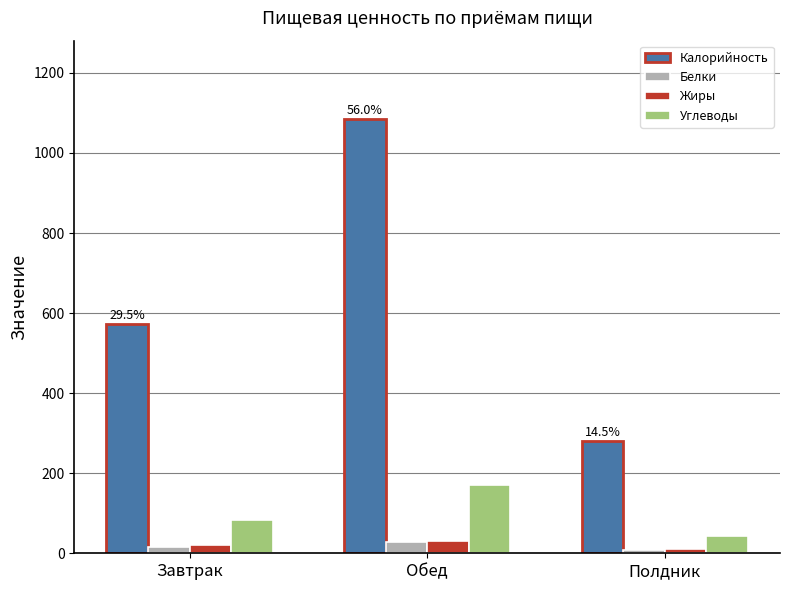

What value does the Белки series have at Полдник?

8.2